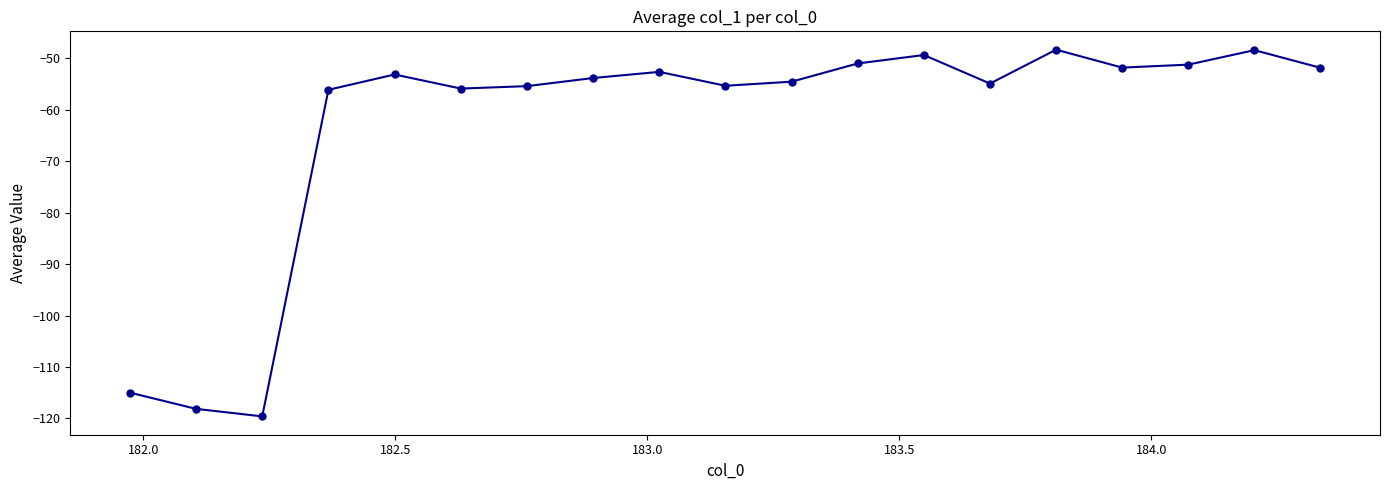

What is the value of the 5th point from the left?

-53.2